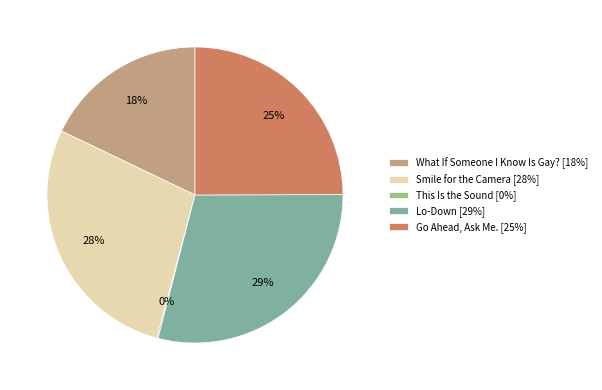

What percentage is the Go Ahead, Ask Me. slice, to the nearest percent?

25%